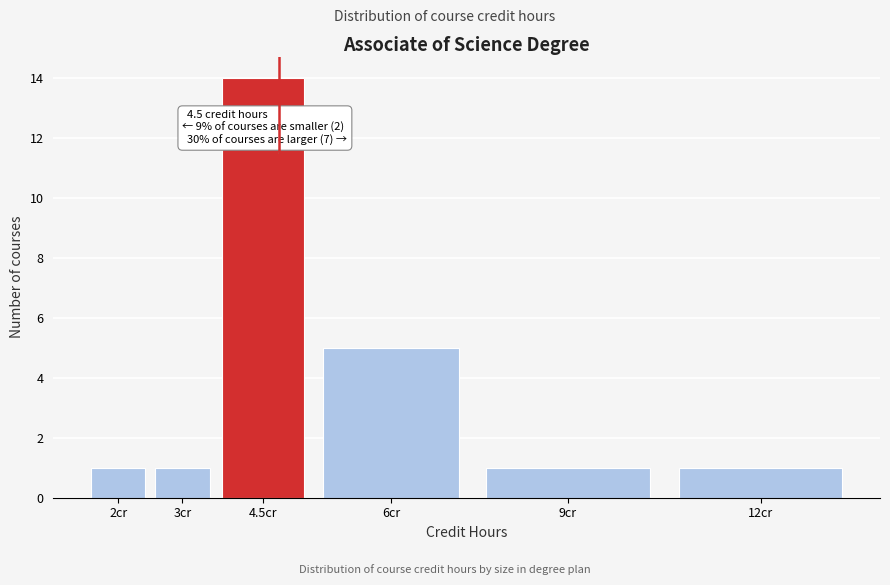

Reading left to right, what are all the values shown in this chart?

1	1	14	5	1	1